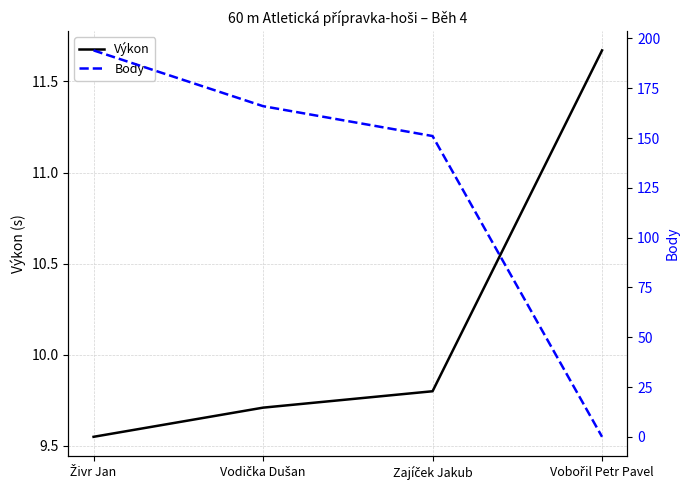

List the series in order of their overall mean, lowest first.

Výkon, Body